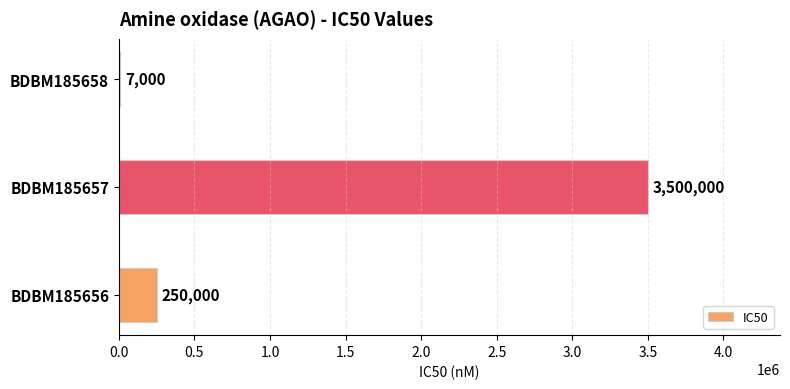

The value at BDBM185657 is 2430340. True or false?

False